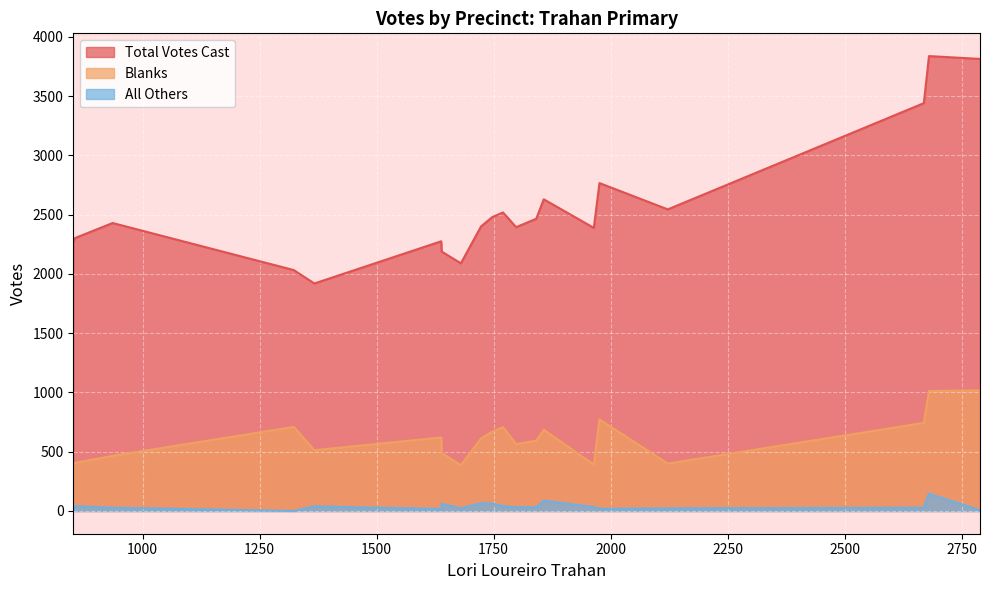

What is the difference between the maximum and minimum values in the Blanks series?

630